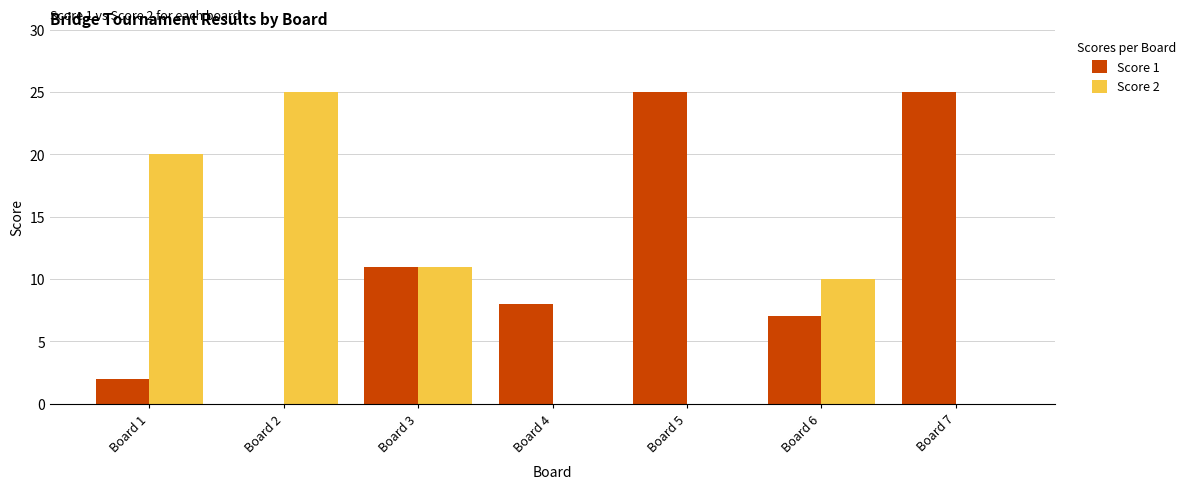

What is the sum of the Score 1 values at Board 4 and Board 1?

10